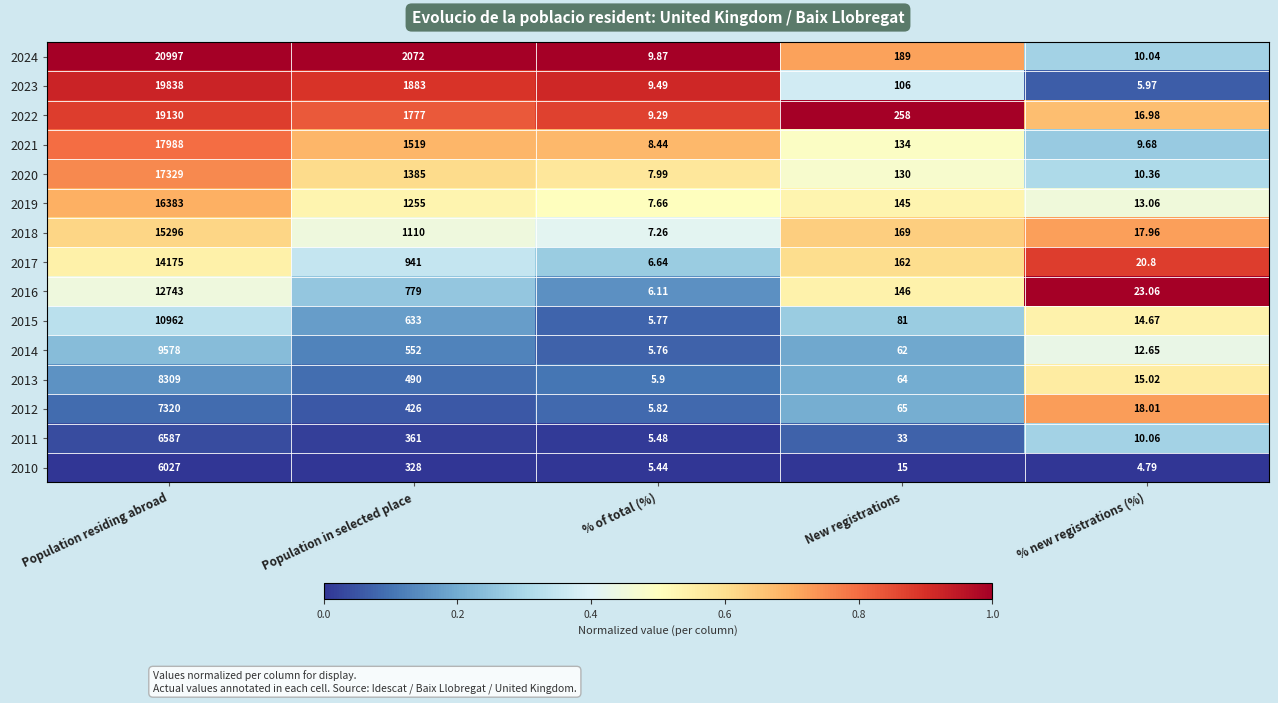

At which category does the chart reach its peak across all series?

Population residing abroad